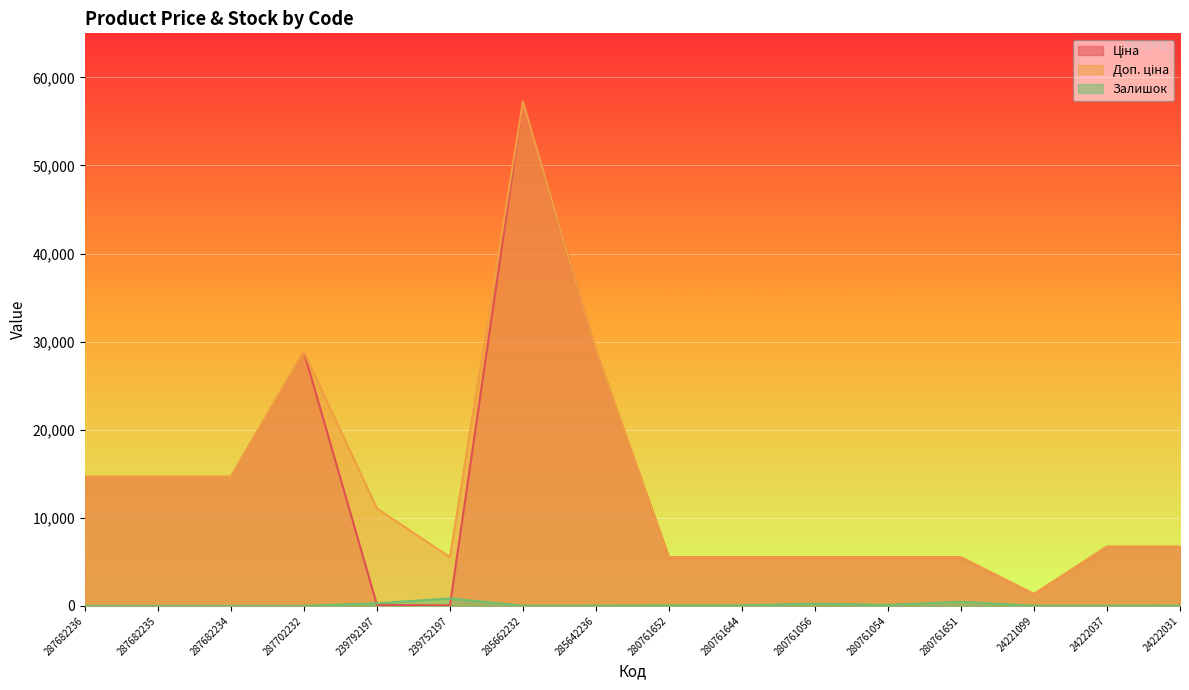

In Залишок, how many points are lower than both neighbors (excluding endpoints)?

2